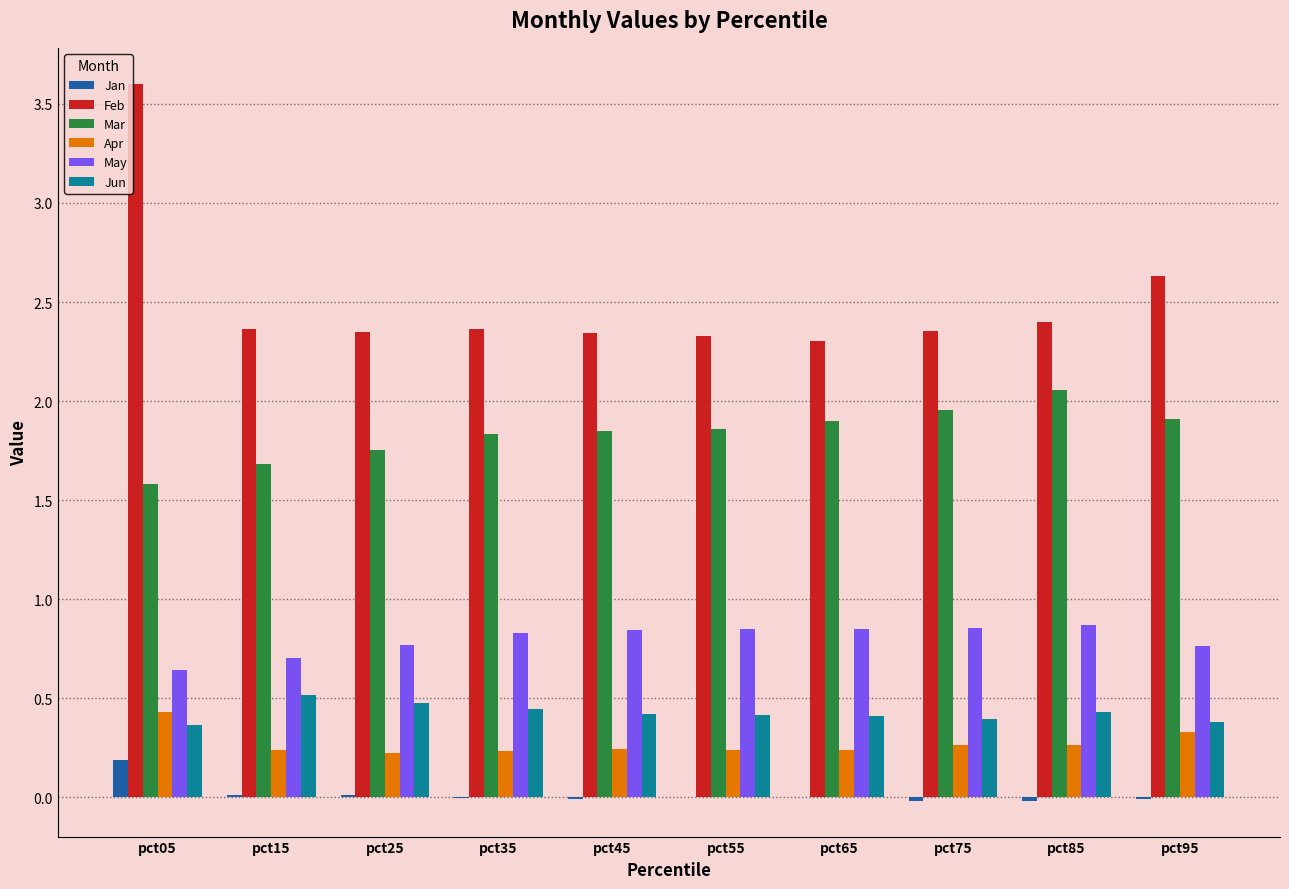

How many groups of bars are there?

10